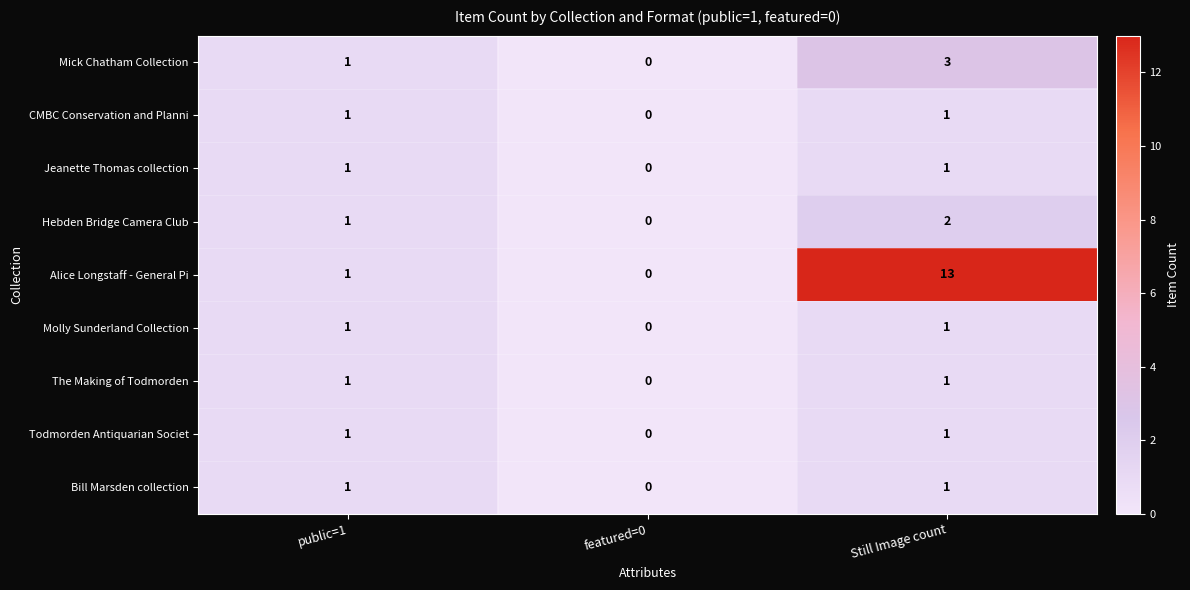

At which label is Jeanette Thomas collection closest to 0?

featured=0